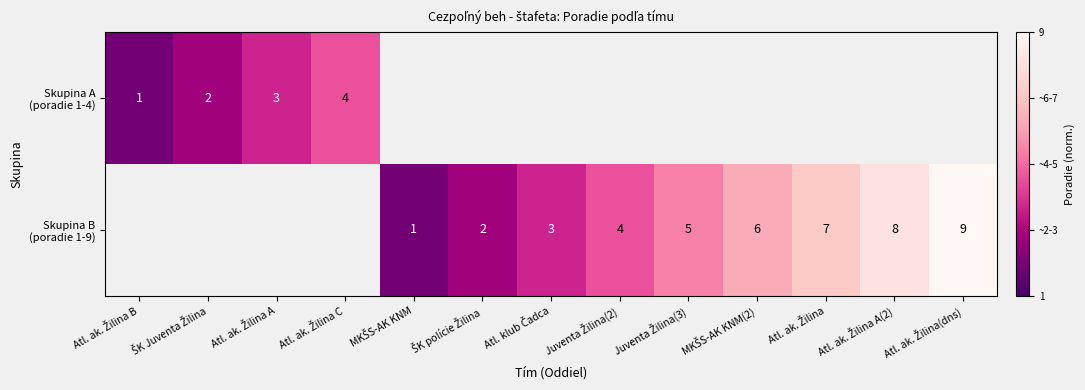

At Atl. ak. Žilina(dns), list the series in order from largest to smallest.

Skupina A (poradie 1-4), Skupina B (poradie 1-9)